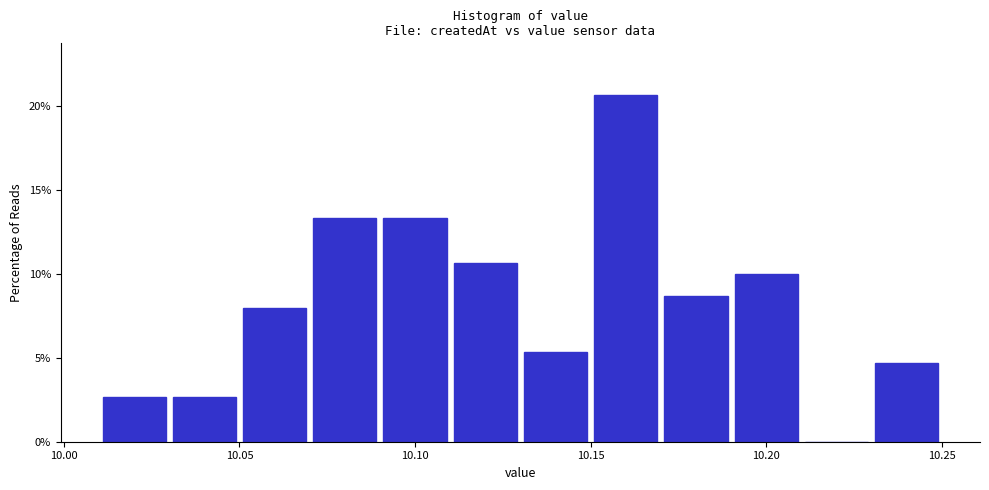

Which range on the x-axis has the tallest bar?

10.15 to 10.17